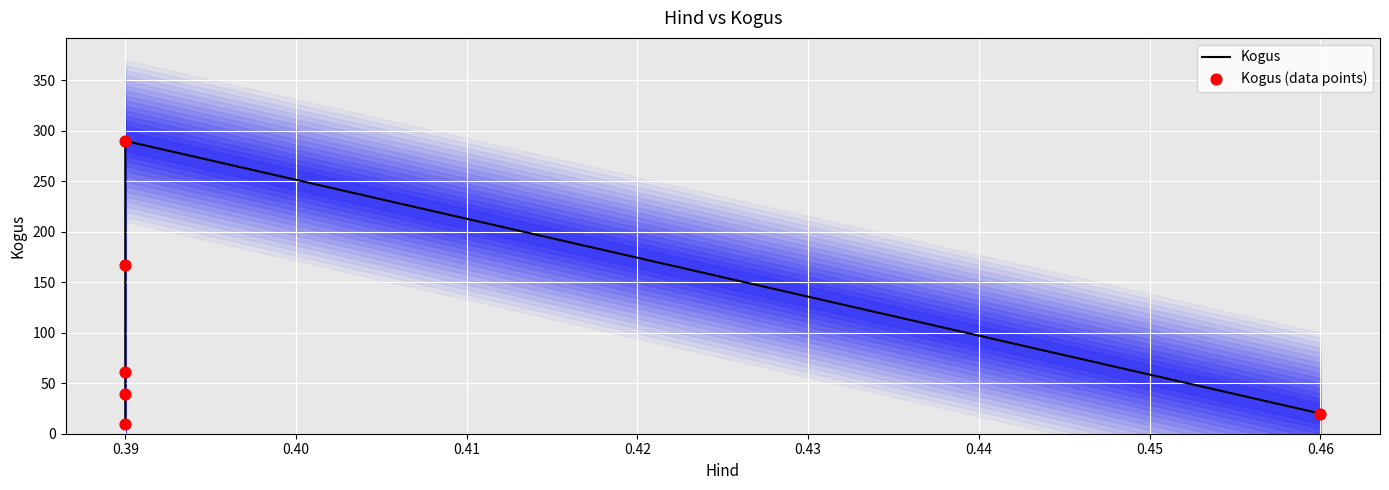

Which series reaches the maximum Y coordinate?

Kogus